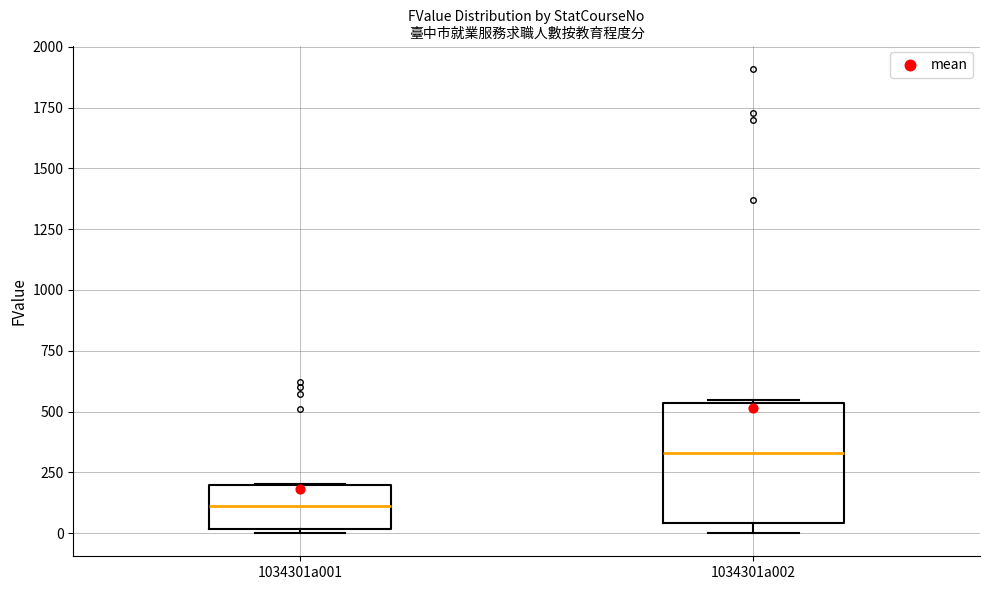

Which box is the tallest, from its lower edge to its upper edge?

1034301a002